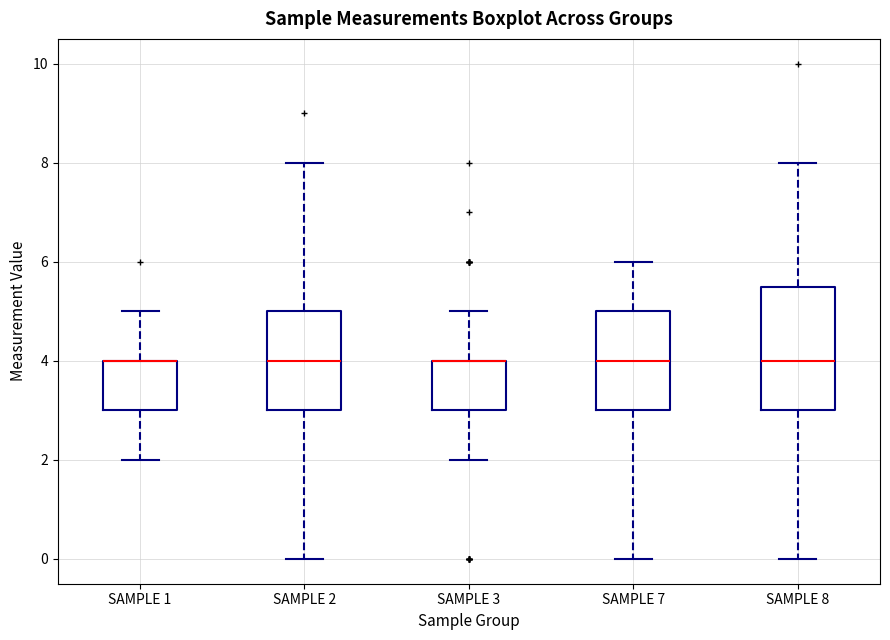

Reading left to right, transcribe this box plot: for each box, give where its median line is, the range the box spans, and where its two whiskers end, as read against the y-axis. The values are not printed on the chart, so give them approximately, as read against the axis.

SAMPLE 1: median 4.0 (drawn on the box's upper edge), box 3.0 to 4.0, whiskers 2.0 to 5.0
SAMPLE 2: median 4.0, box 3.0 to 5.0, whiskers 0.0 to 8.0
SAMPLE 3: median 4.0 (drawn on the box's upper edge), box 3.0 to 4.0, whiskers 2.0 to 5.0
SAMPLE 7: median 4.0, box 3.0 to 5.0, whiskers 0.0 to 6.0
SAMPLE 8: median 4.0, box 3.0 to 5.6, whiskers 0.0 to 8.0